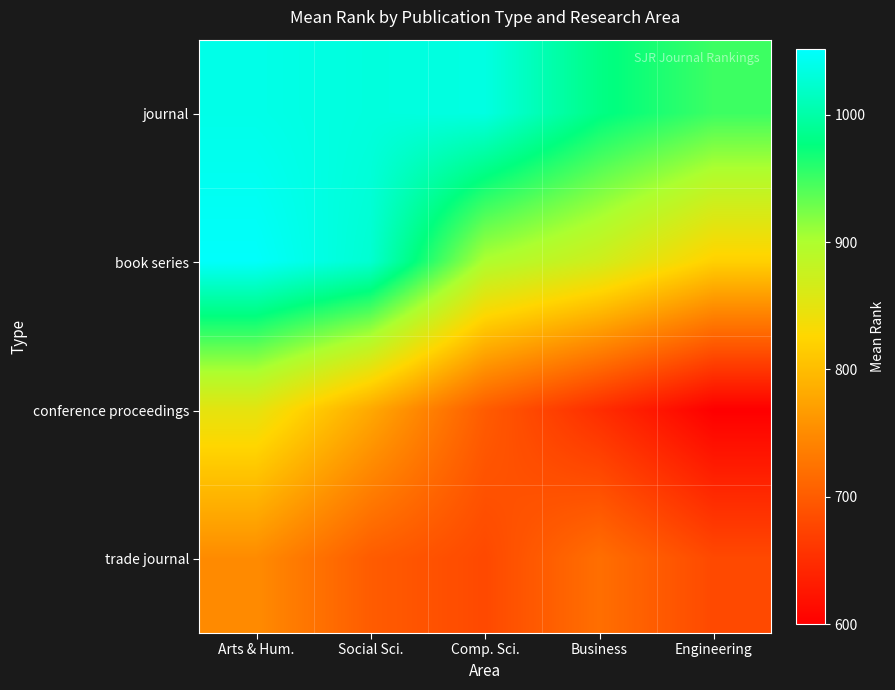

Reading right to left, what are all the values shown in this chart?

journal: Engineering=950.2	Business=980.3	Comp. Sci.=1035.0	Social Sci.=1032.1	Arts & Hum.=1038.5
book series: Engineering=820.0	Business=870.0	Comp. Sci.=900.0	Social Sci.=1025.0	Arts & Hum.=1050.0
conference proceedings: Engineering=600.0	Business=650.0	Comp. Sci.=700.0	Social Sci.=780.0	Arts & Hum.=850.0
trade journal: Engineering=680.0	Business=720.0	Comp. Sci.=680.0	Social Sci.=700.0	Arts & Hum.=750.0